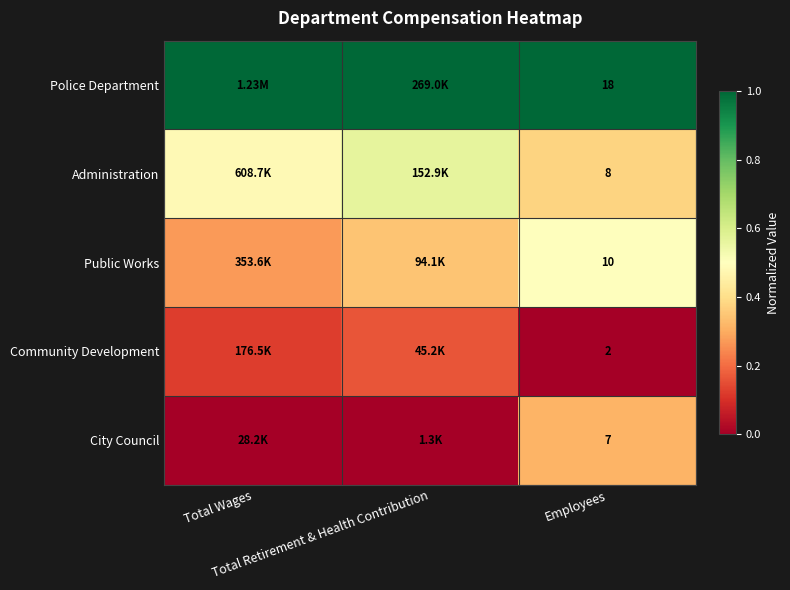

What is the spread (max minus min) of values at Total Retirement & Health Contribution?

1.0